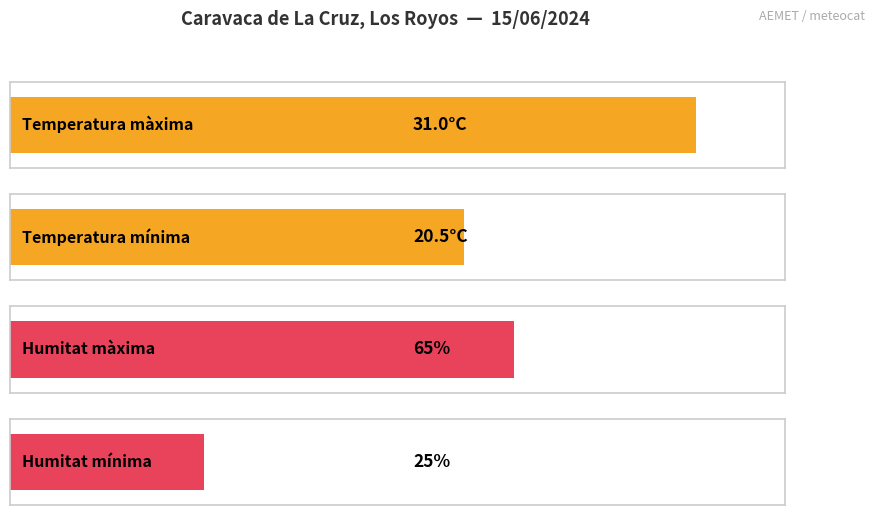

Count the number of data series in this chart.

2